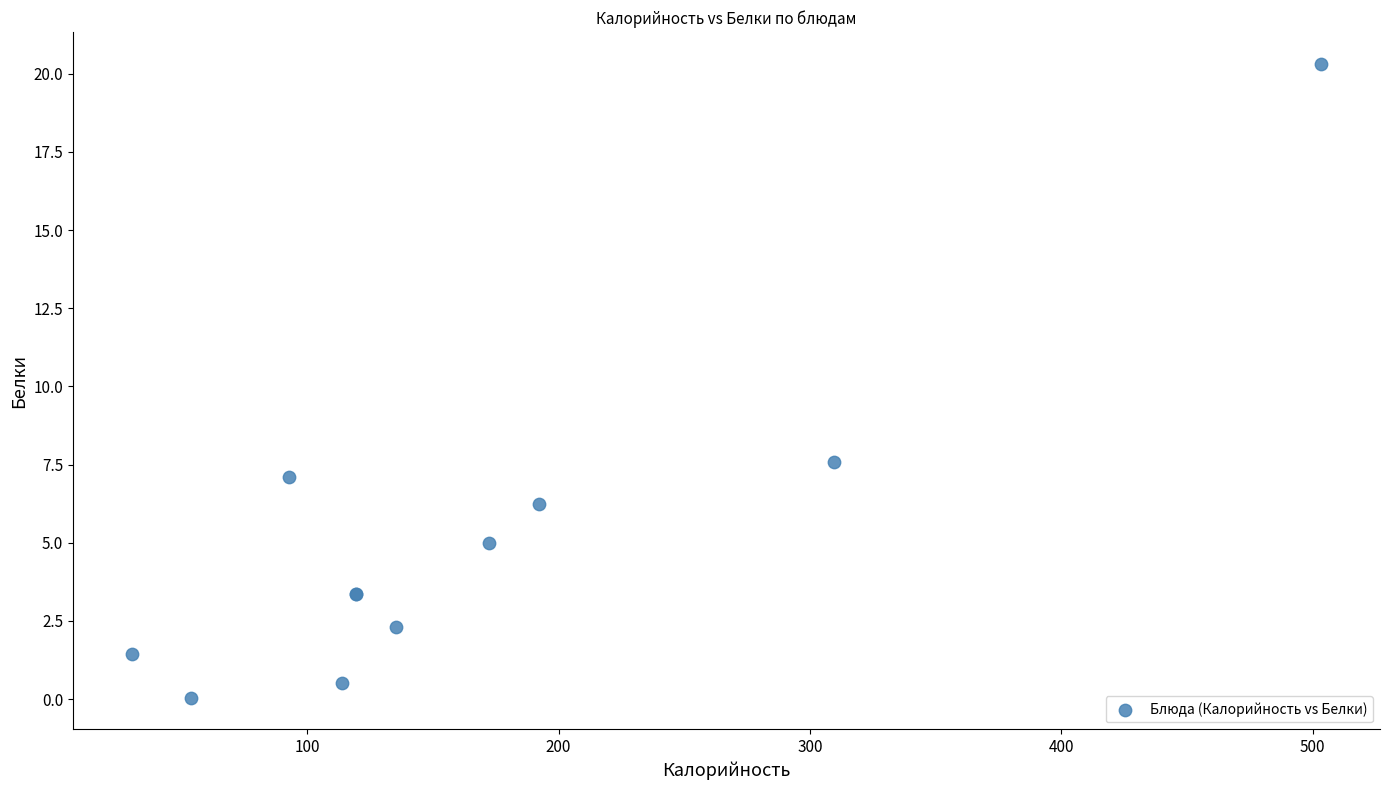

What Y value in the scatter plot is closest to 10?

7.6